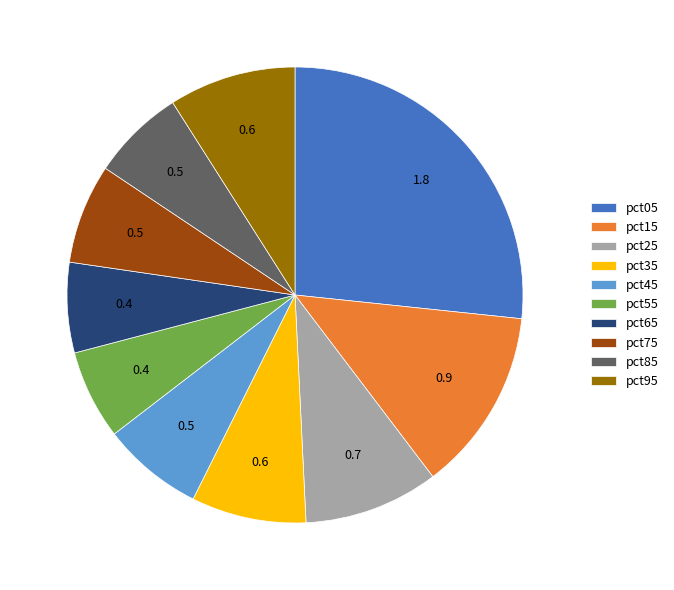

How many segments does this pie chart have?

10